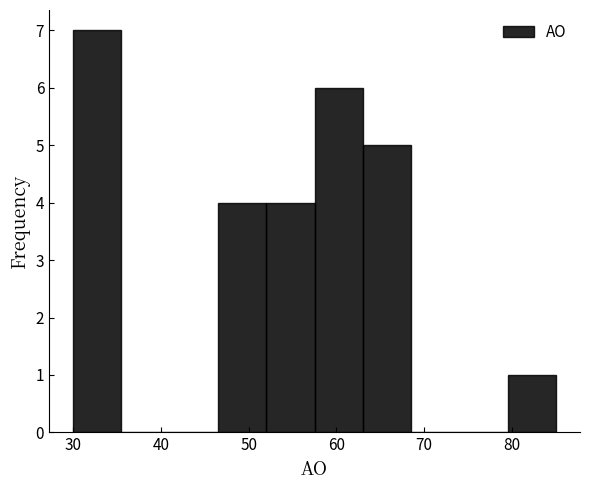

Reading left to right, list every bar in this chart as the range it spans on the x-axis followed by its height. Neither the bar edges nor the heights are printed on the chart, so give them approximately, as read against the axes.

30.0 to 35.5: 7
35.5 to 41.0: 0
41.0 to 46.5: 0
46.5 to 52.0: 4
52.0 to 57.5: 4
57.5 to 63.0: 6
63.0 to 68.5: 5
68.5 to 74.0: 0
74.0 to 79.5: 0
79.5 to 85.0: 1